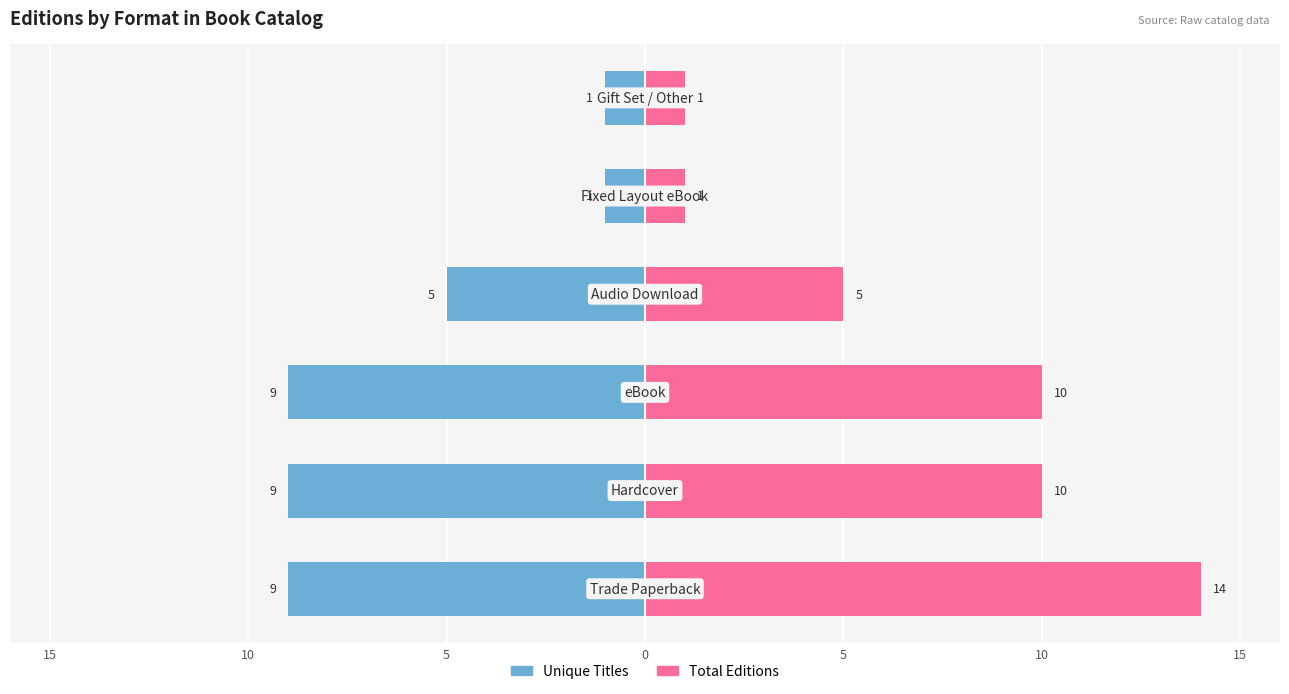

Which series has the largest total across all categories?

Total Editions